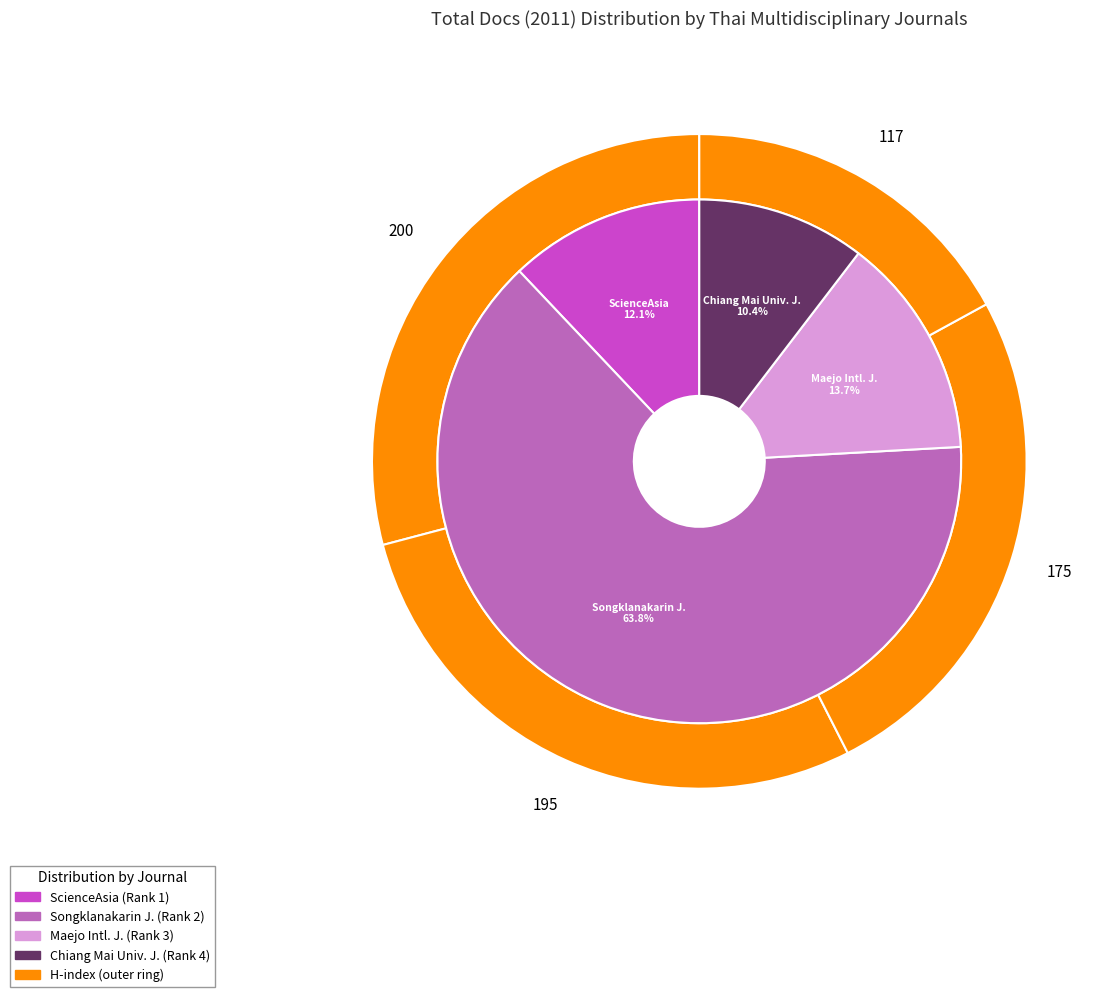

Is it true that Songklanakarin Journal is 64% of the pie?

True